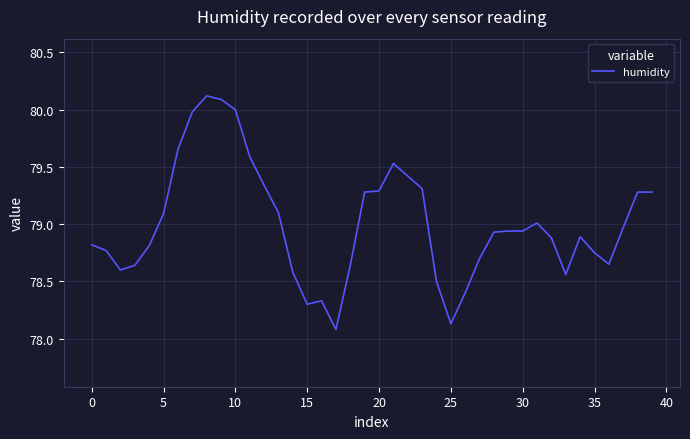

What is the smallest value displayed?

78.1